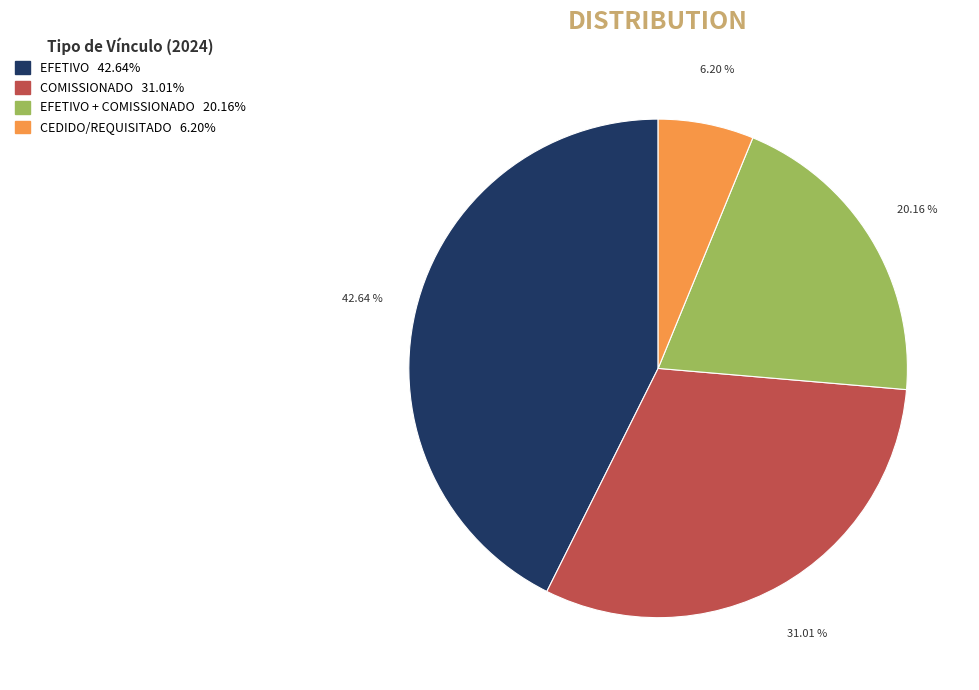

Does any single category account for the majority?

No